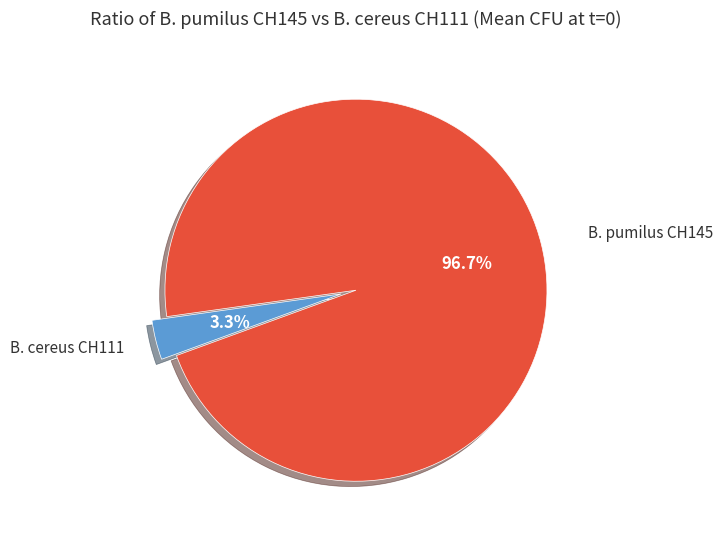

Is there any slice that represents more than half of the pie?

Yes